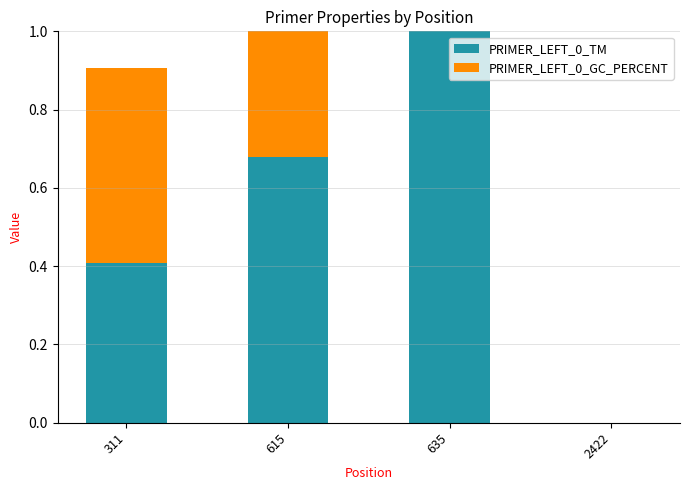

True or false: PRIMER_LEFT_0_TM has a value of 0.7 at 615.

True